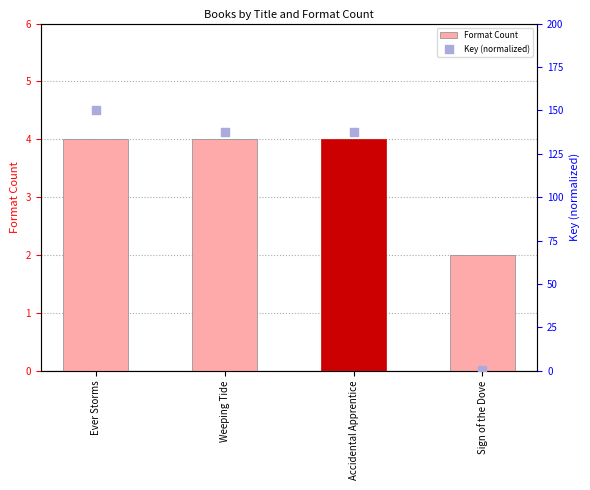

What is the total value across all series at Accidental Apprentice?

141.5